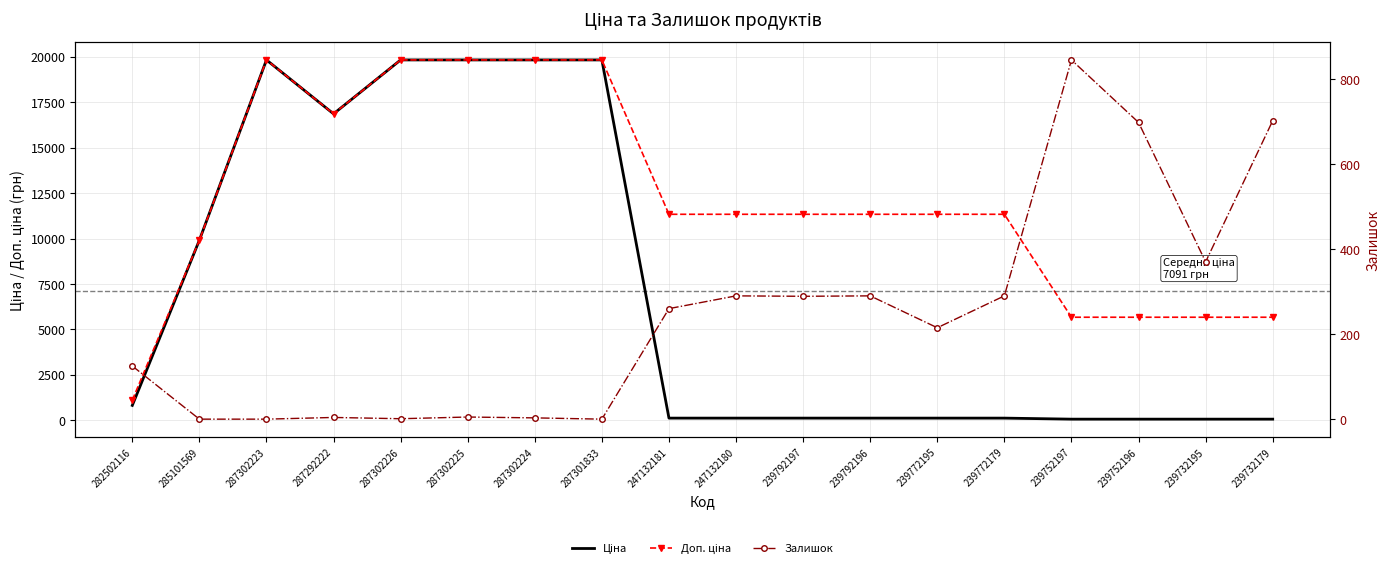

Which series has the largest total across all categories?

Доп. ціна